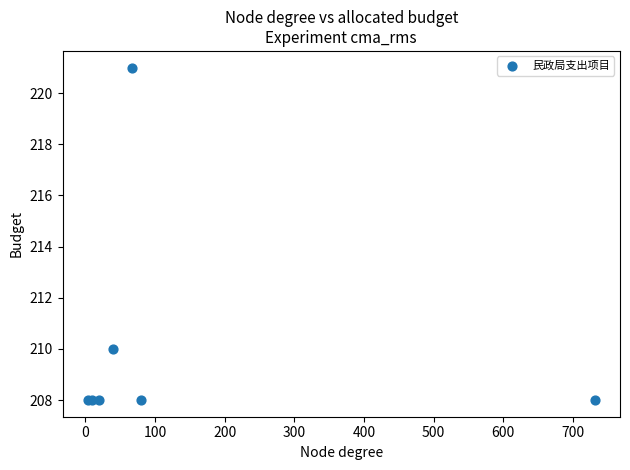

What Y value in the scatter plot is closest to 214?

210